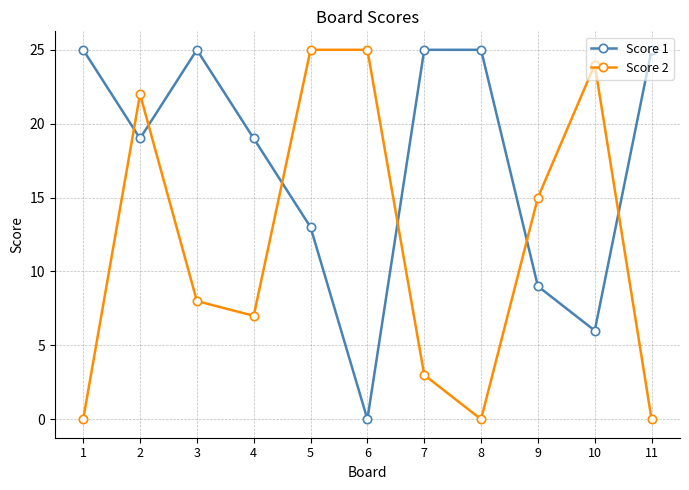

At which label is Score 2 closest to 12?

9